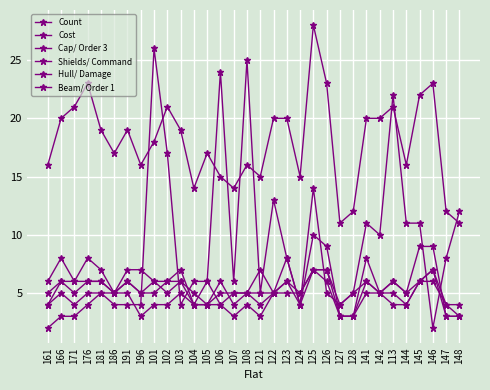

True or false: Hull/ Damage and Cost cross at least once.

False